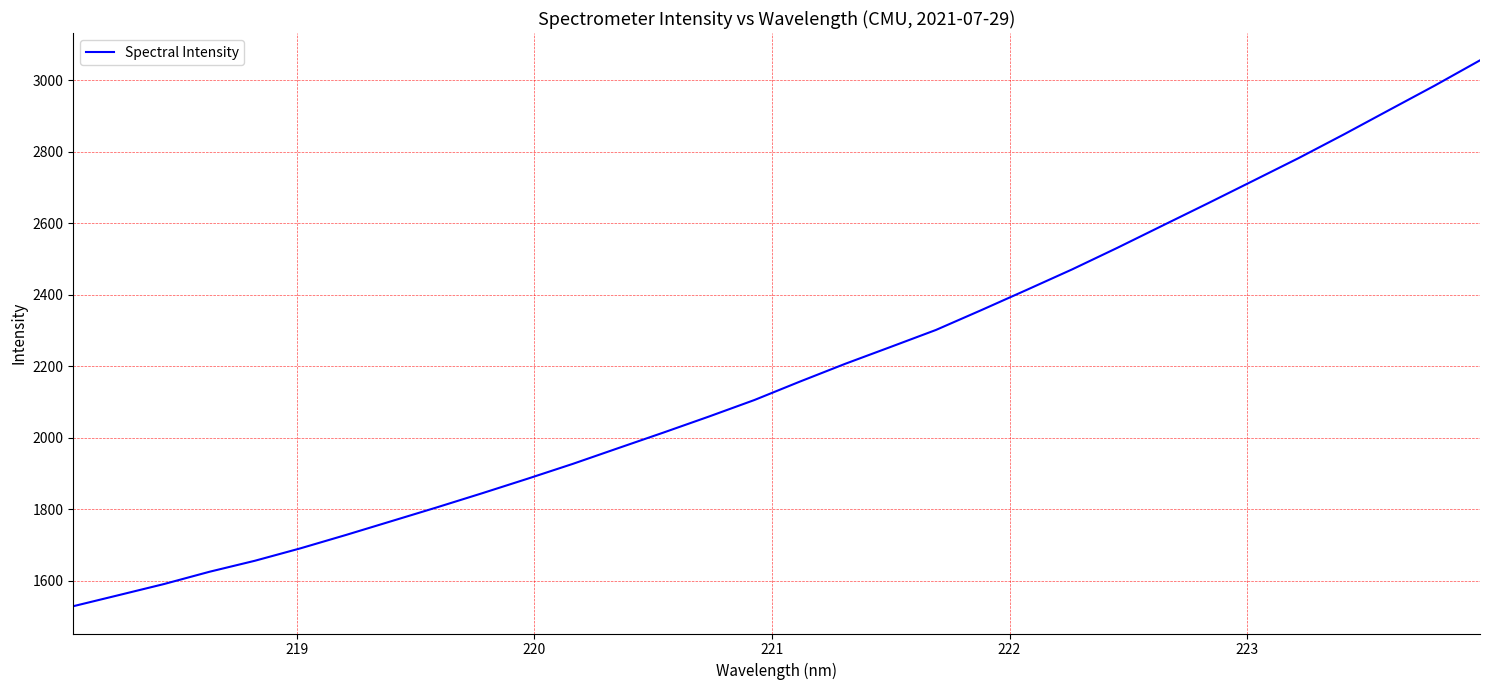

What is the maximum value shown in the chart?

3055.2